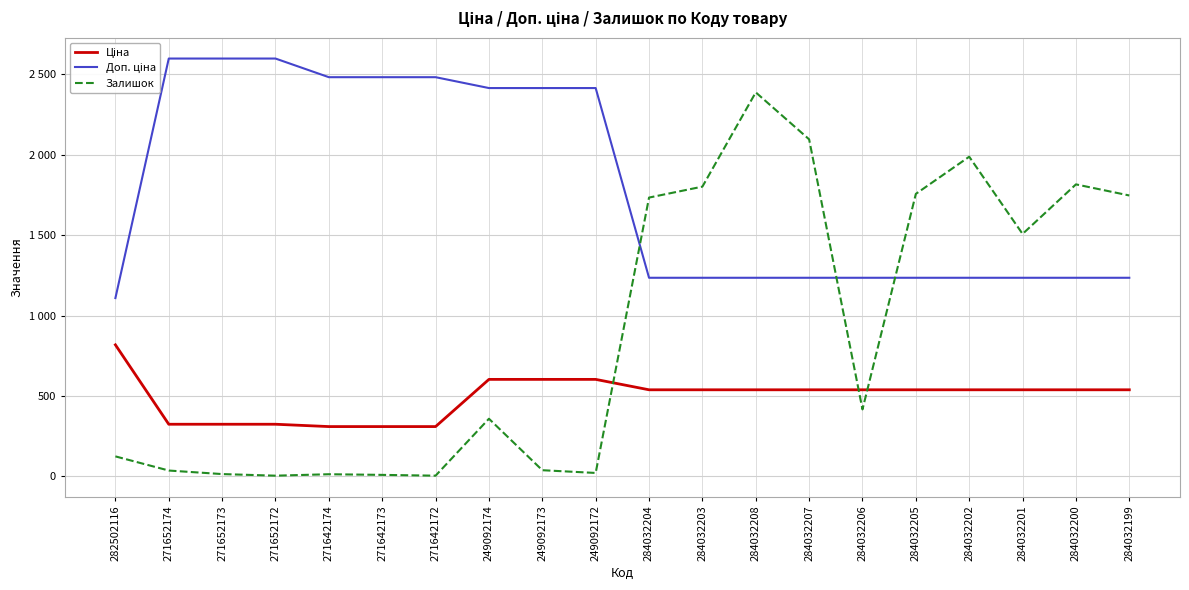

What is the sum of the Ціна values at 271642172 and 271652172?

635.1